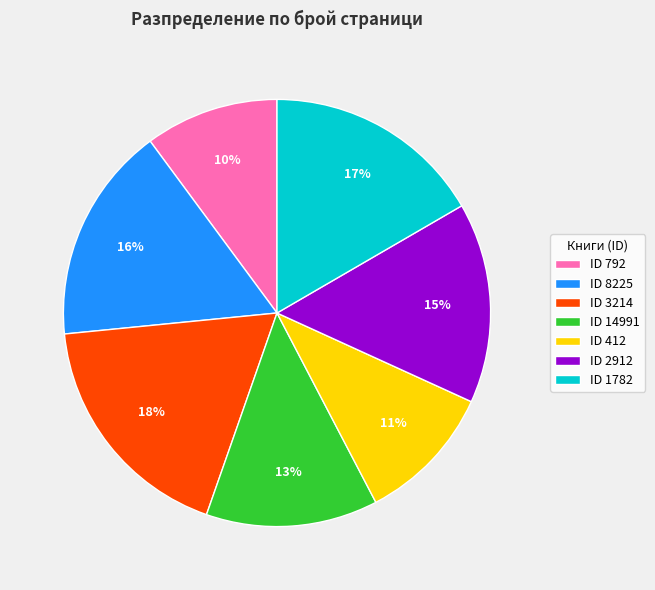

To the nearest percent, what is the difference between the ID 2912 and ID 3214 slice percentages?

3%